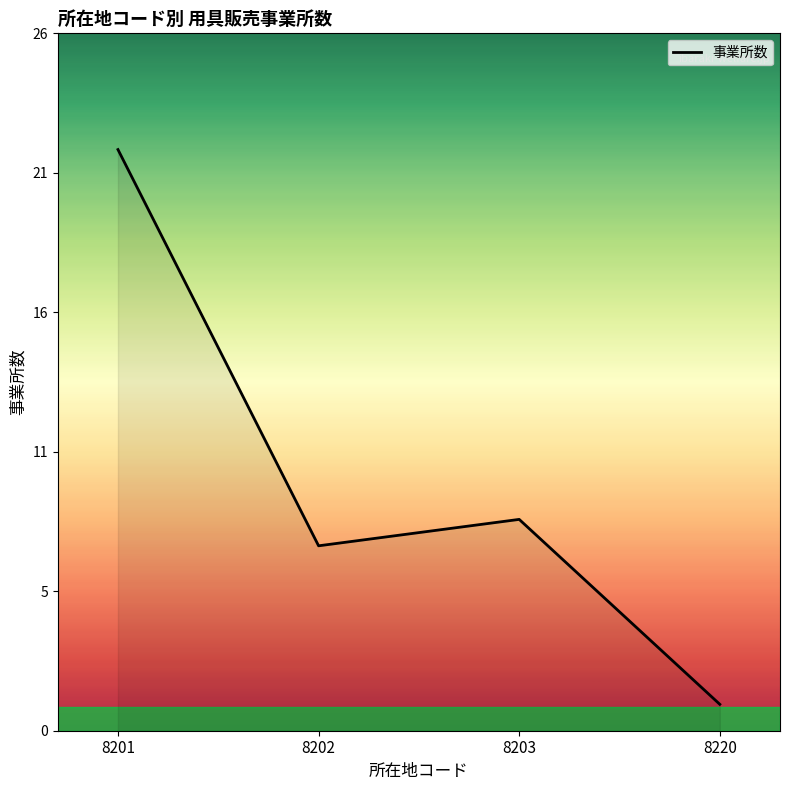

What is the change in value from 8201 to 8203?

-14